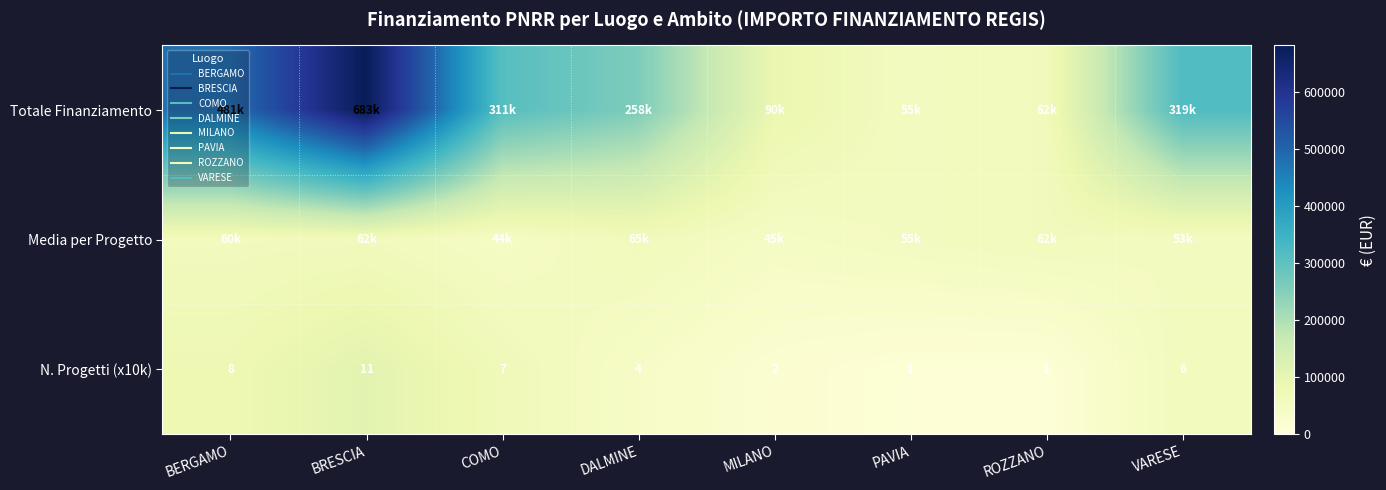

What is the sum of all Media per Progetto values?

446141.8